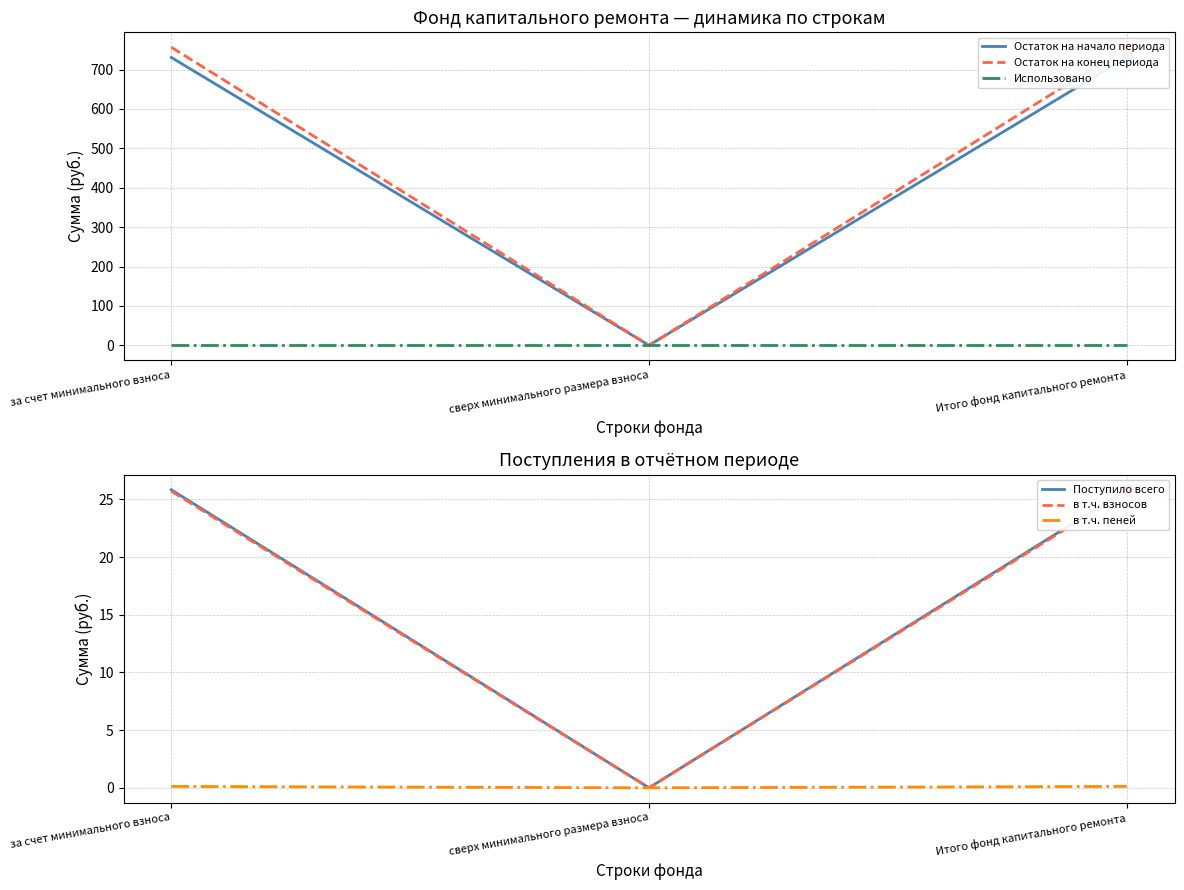

At which label is Остаток на конец периода closest to 378?

сверх минимального размера взноса